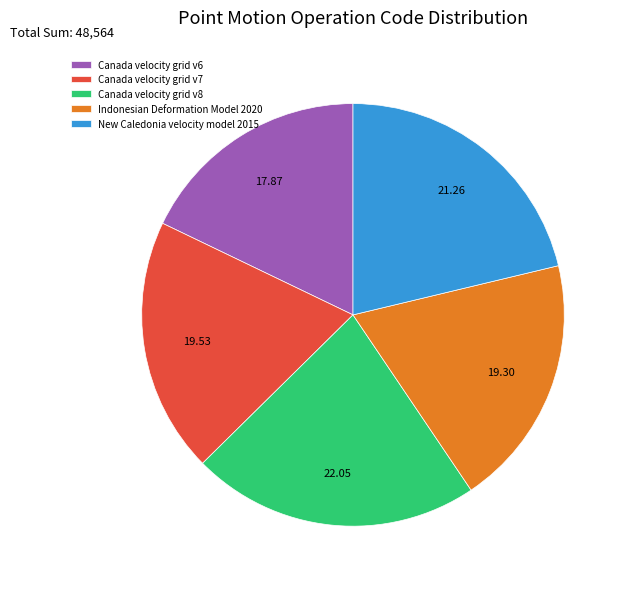

What is the smallest slice in the pie chart?

Canada velocity grid v6